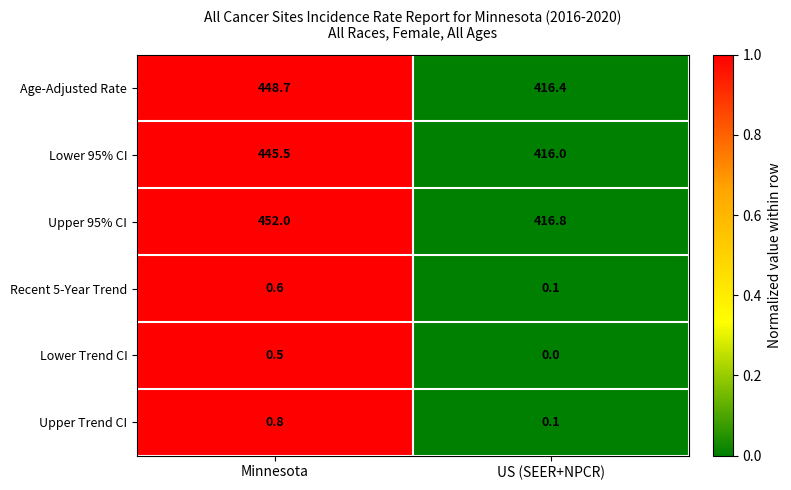

Reading left to right, extract all data points from this chart.

Age-Adjusted Rate: Minnesota=448.7	US (SEER+NPCR)=416.4
Lower 95% CI: Minnesota=445.5	US (SEER+NPCR)=416.0
Upper 95% CI: Minnesota=452.0	US (SEER+NPCR)=416.8
Recent 5-Year Trend: Minnesota=0.6	US (SEER+NPCR)=0.1
Lower Trend CI: Minnesota=0.5	US (SEER+NPCR)=0.0
Upper Trend CI: Minnesota=0.8	US (SEER+NPCR)=0.1